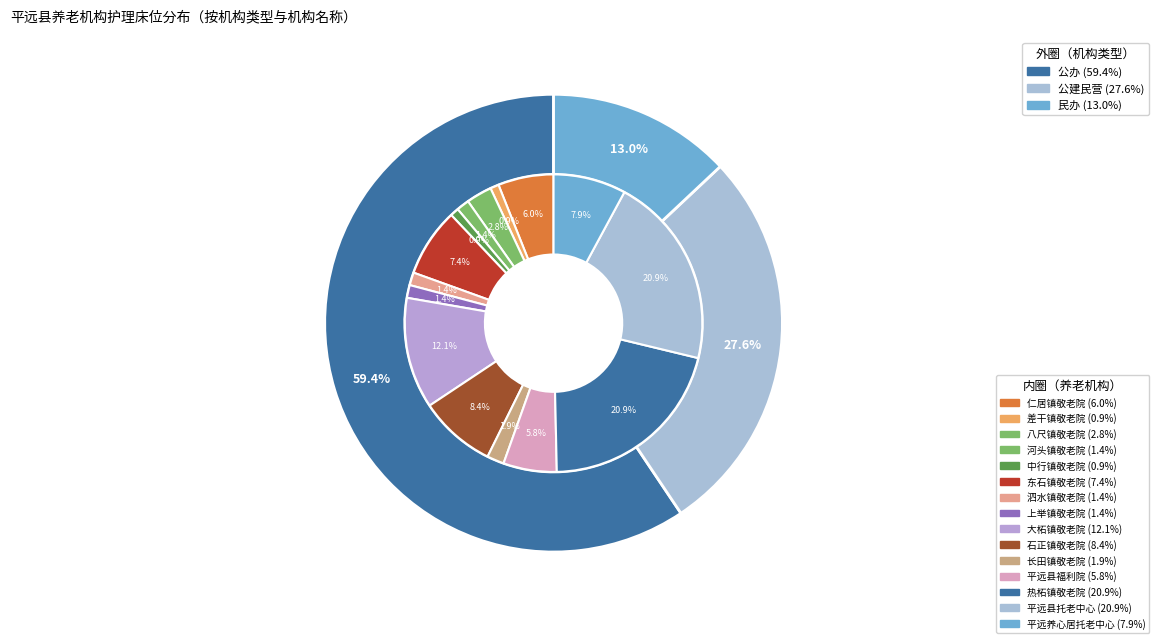

What is the largest slice in the pie chart?

热柘镇敬老院